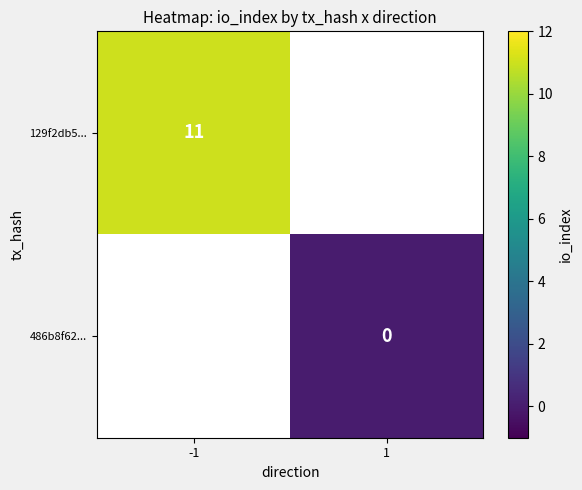

The 129f2db5... series shows 6 at -1. True or false?

False